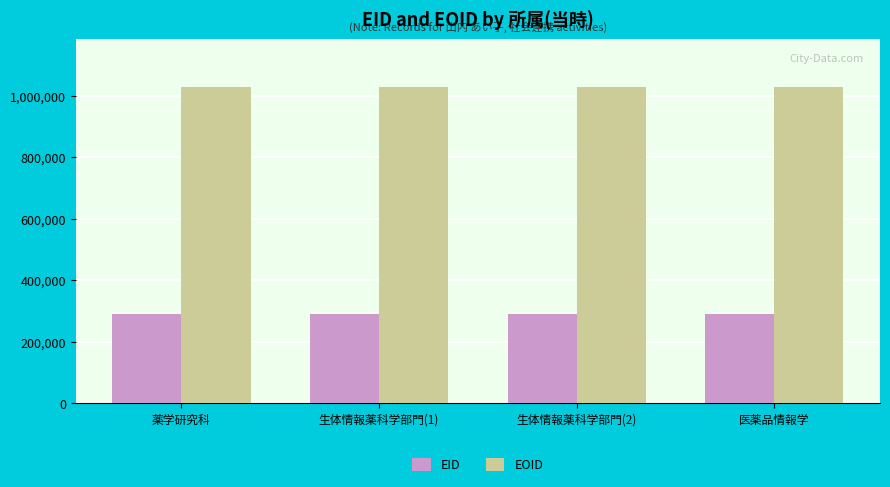

What is the value of the EOID bar at the 1st from the left?

1029088